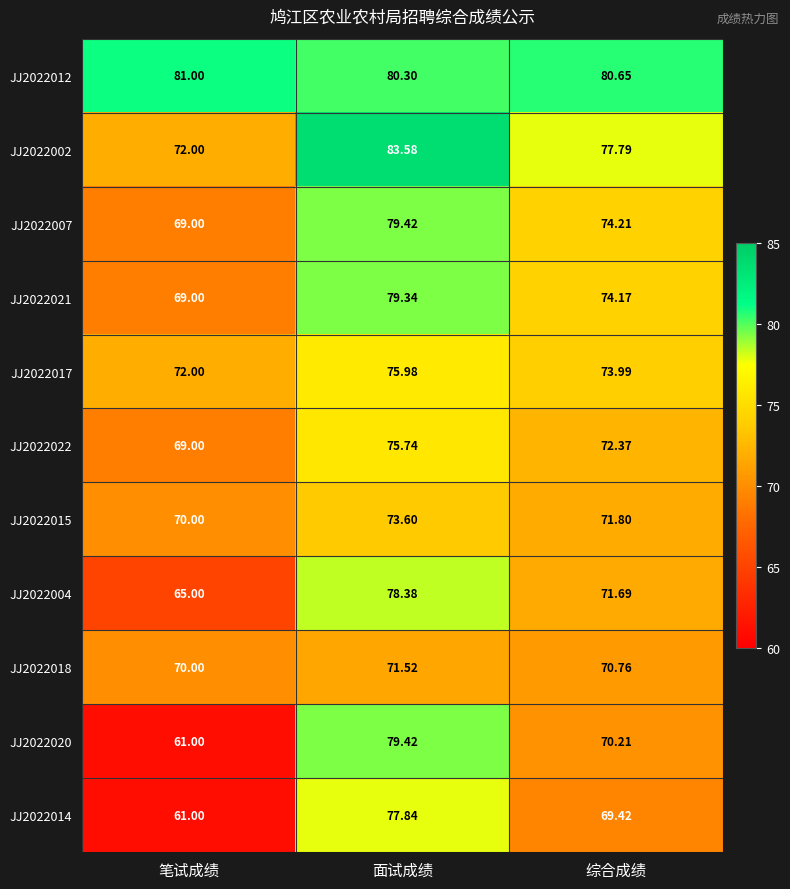

Is the value of JJ2022002 at 笔试成绩 greater than the value of JJ2022020 at 笔试成绩?

Yes